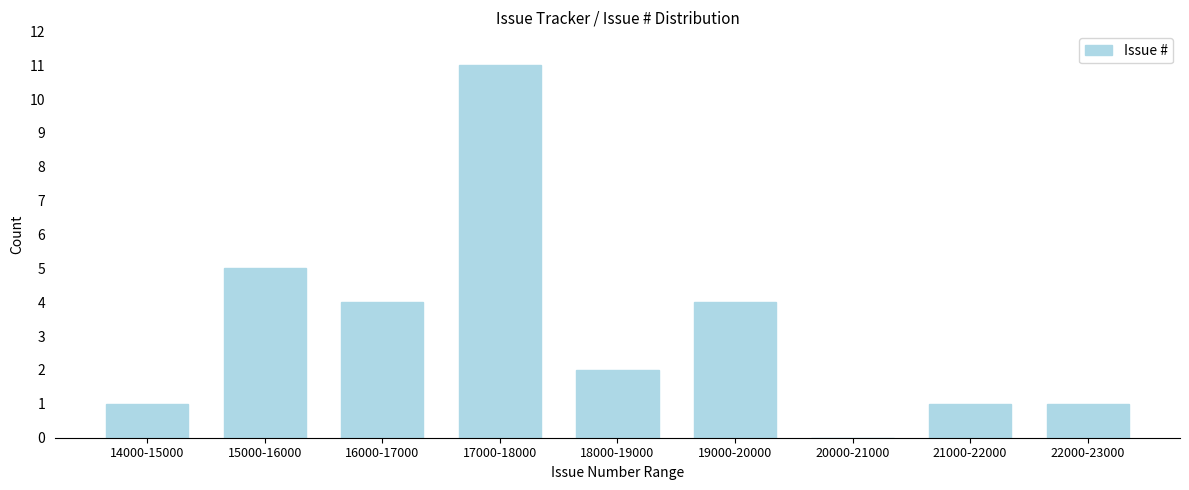

Reading right to left, what are all the values shown in this chart?

22000-23000=1	21000-22000=1	20000-21000=0	19000-20000=4	18000-19000=2	17000-18000=11	16000-17000=4	15000-16000=5	14000-15000=1